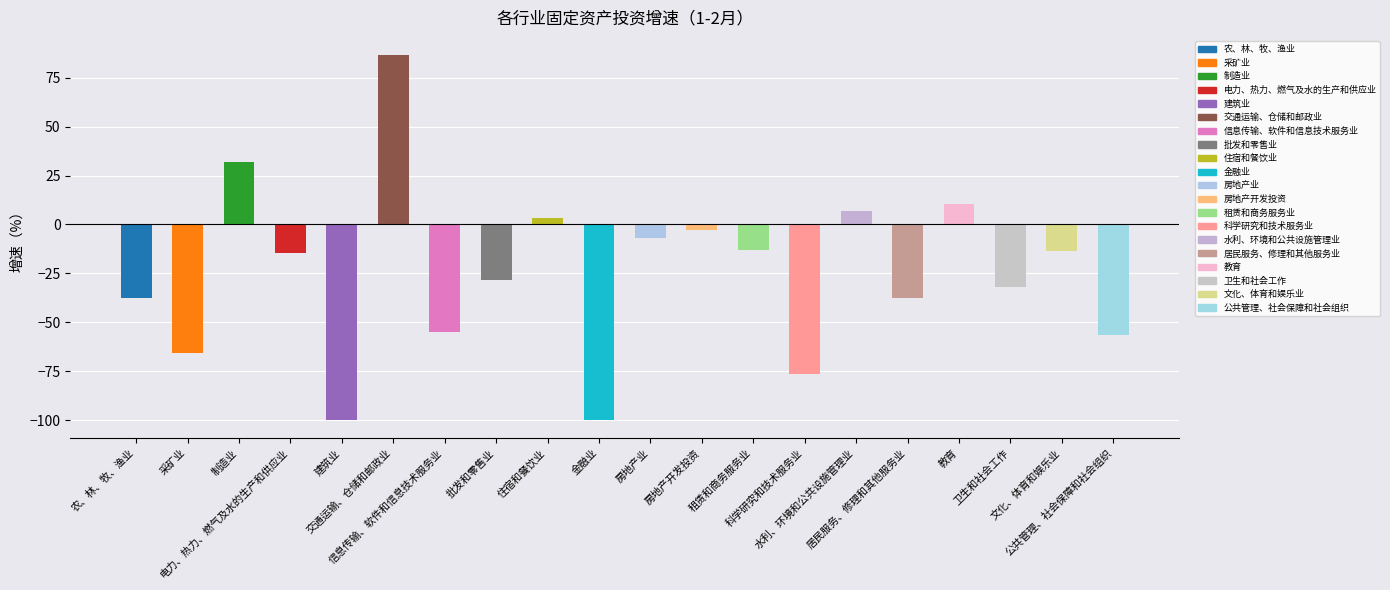

What is the difference between the maximum and minimum values?

186.6